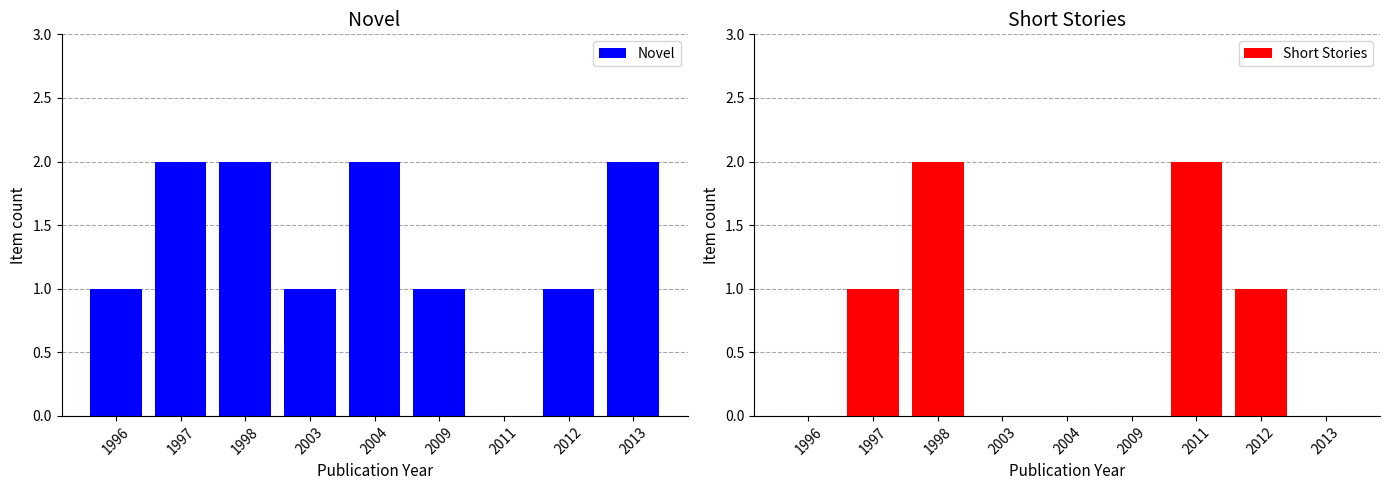

Which category has the highest value in the Novel series?

1997